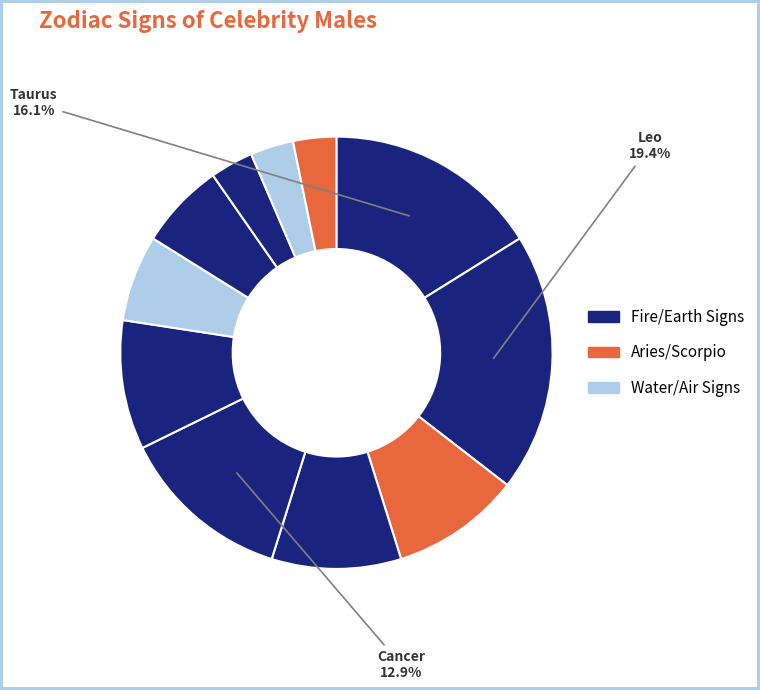

Does any single category account for the majority?

No